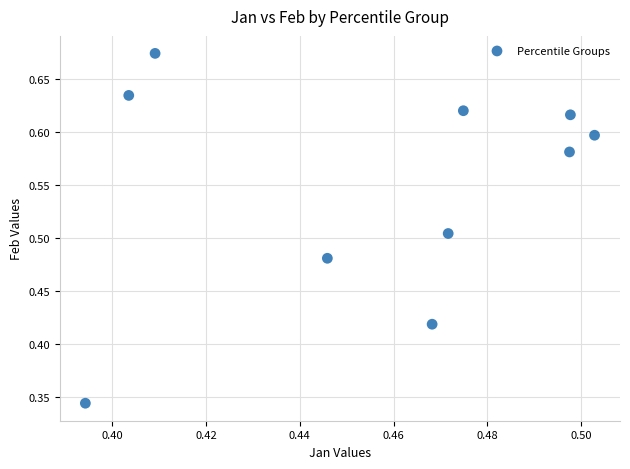

Count the number of points in this scatter plot.

10